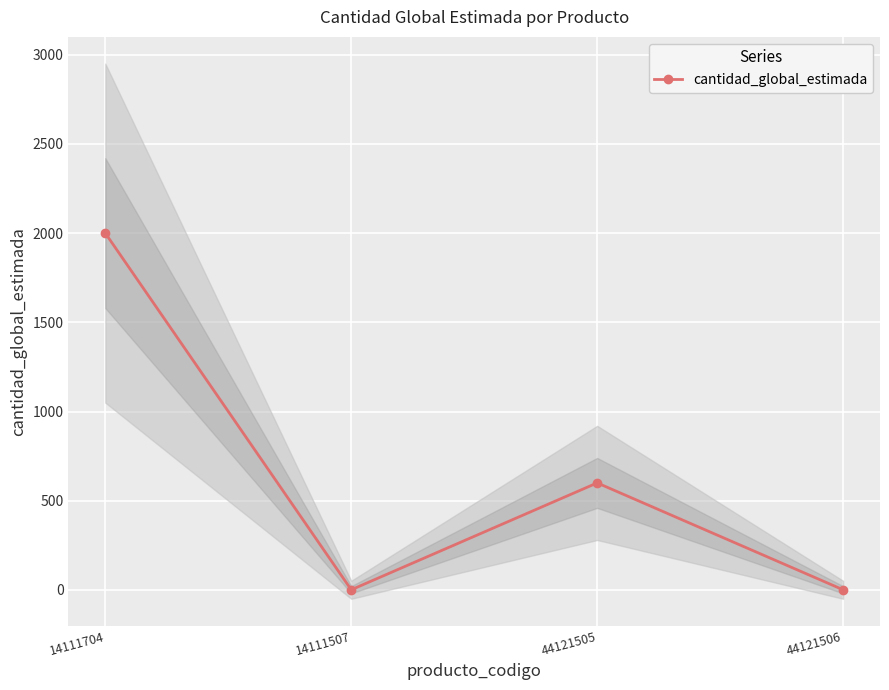

How many distinct data groups are displayed?

1